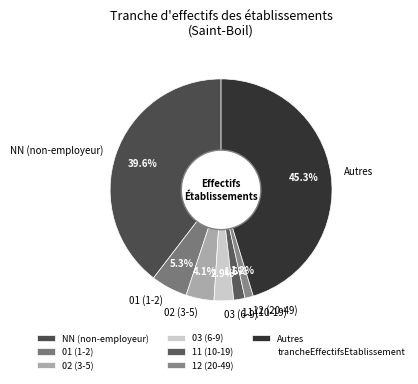

Is there any slice that represents more than half of the pie?

No